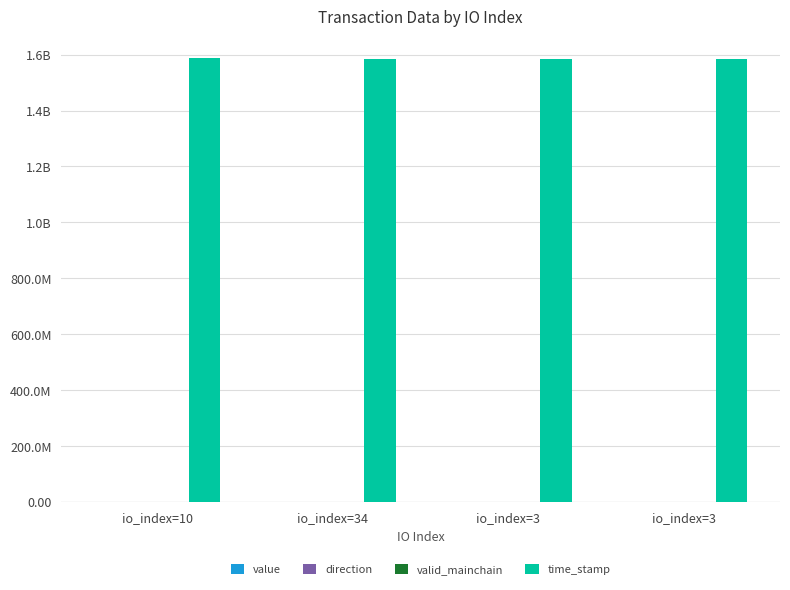

Are the bars grouped side by side (vs. stacked)?

Yes